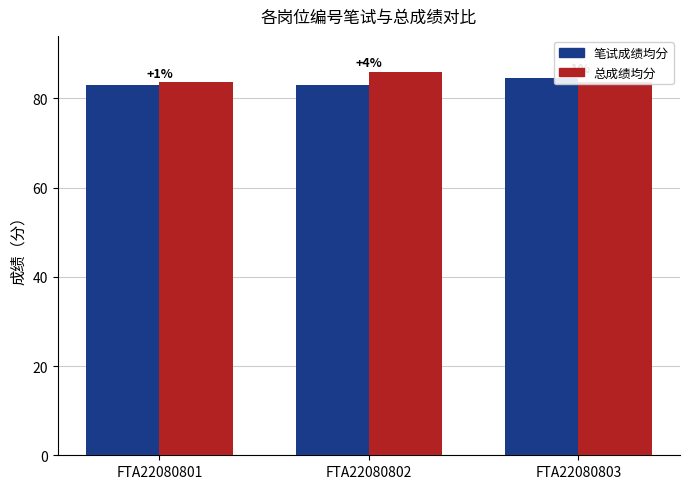

Which series has the largest total across all categories?

总成绩均分